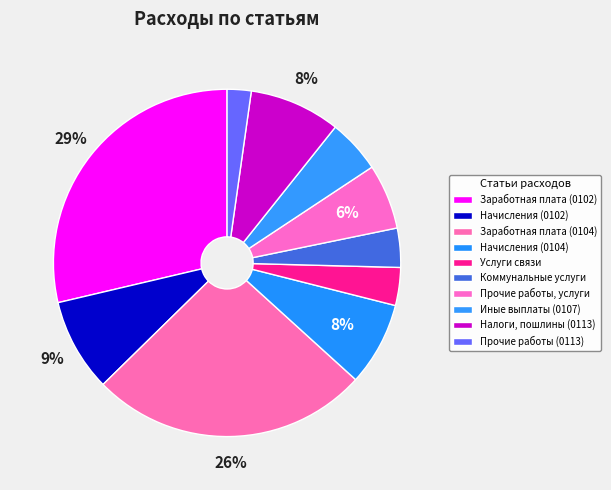

Count the number of slices in the pie.

10